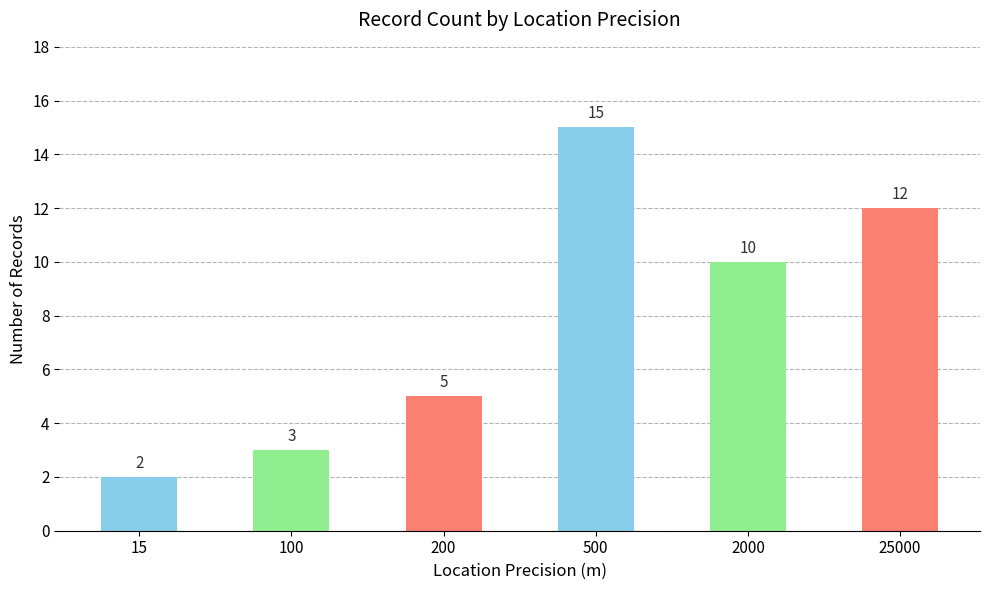

What is the difference between the second highest and minimum values?

10